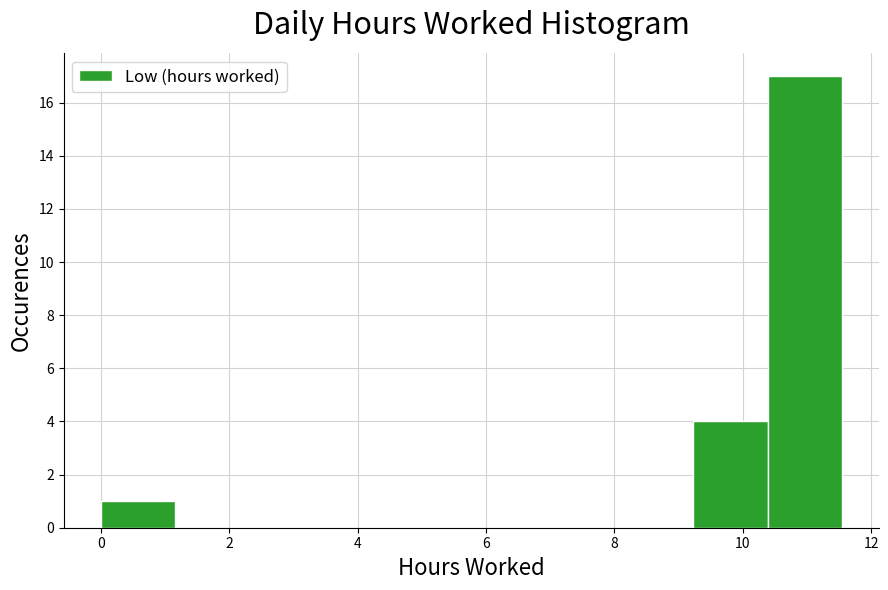

Reading left to right, list every bar in this chart as the range it spans on the x-axis followed by its height. Neither the bar edges nor the heights are printed on the chart, so give them approximately, as read against the axes.

0.0 to 1.2: 1
1.2 to 2.4: 0
2.4 to 3.4: 0
3.4 to 4.6: 0
4.6 to 5.8: 0
5.8 to 7.0: 0
7.0 to 8.0: 0
8.0 to 9.2: 0
9.2 to 10.4: 4
10.4 to 11.6: 17